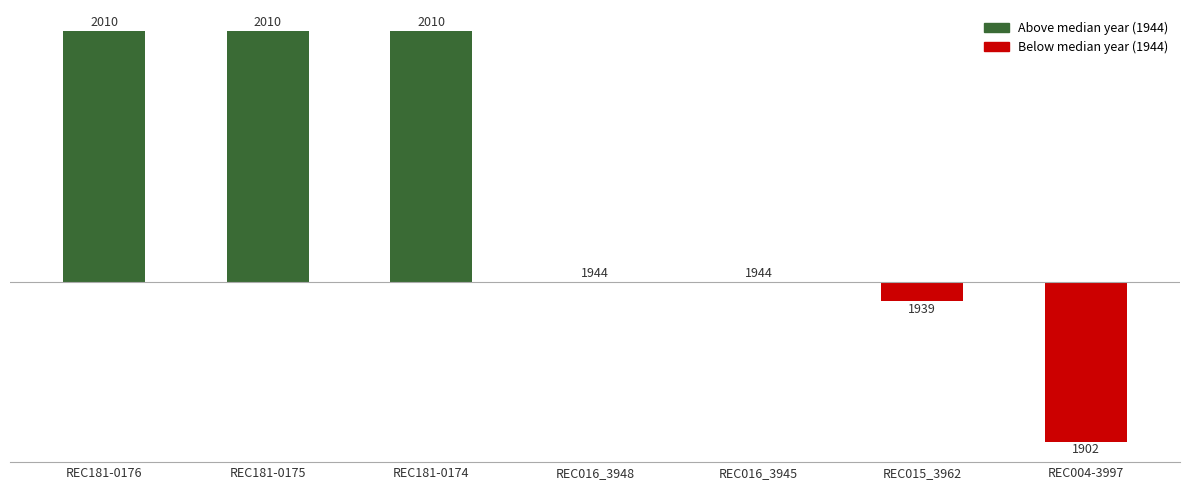

What is the sum of all values?

151